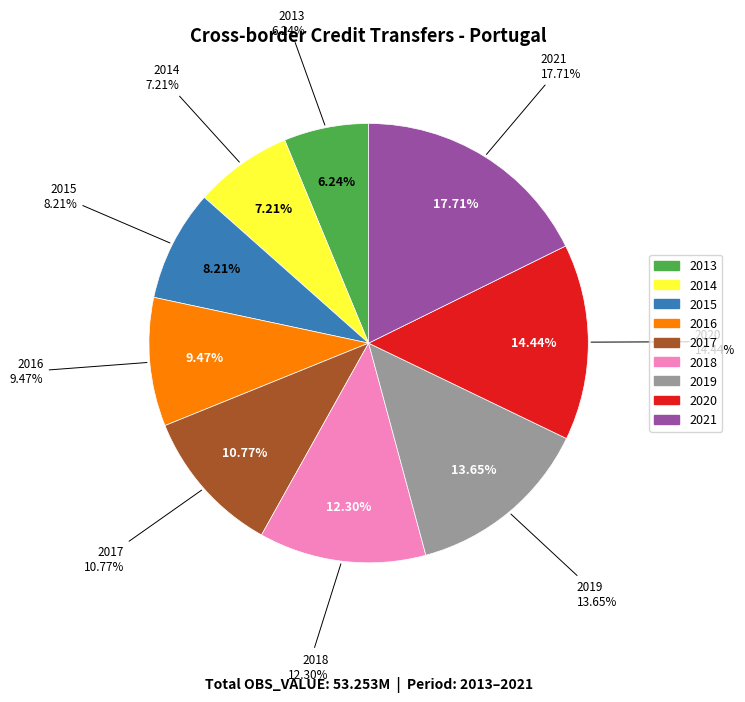

Does 2020 account for over 50% of the chart?

No